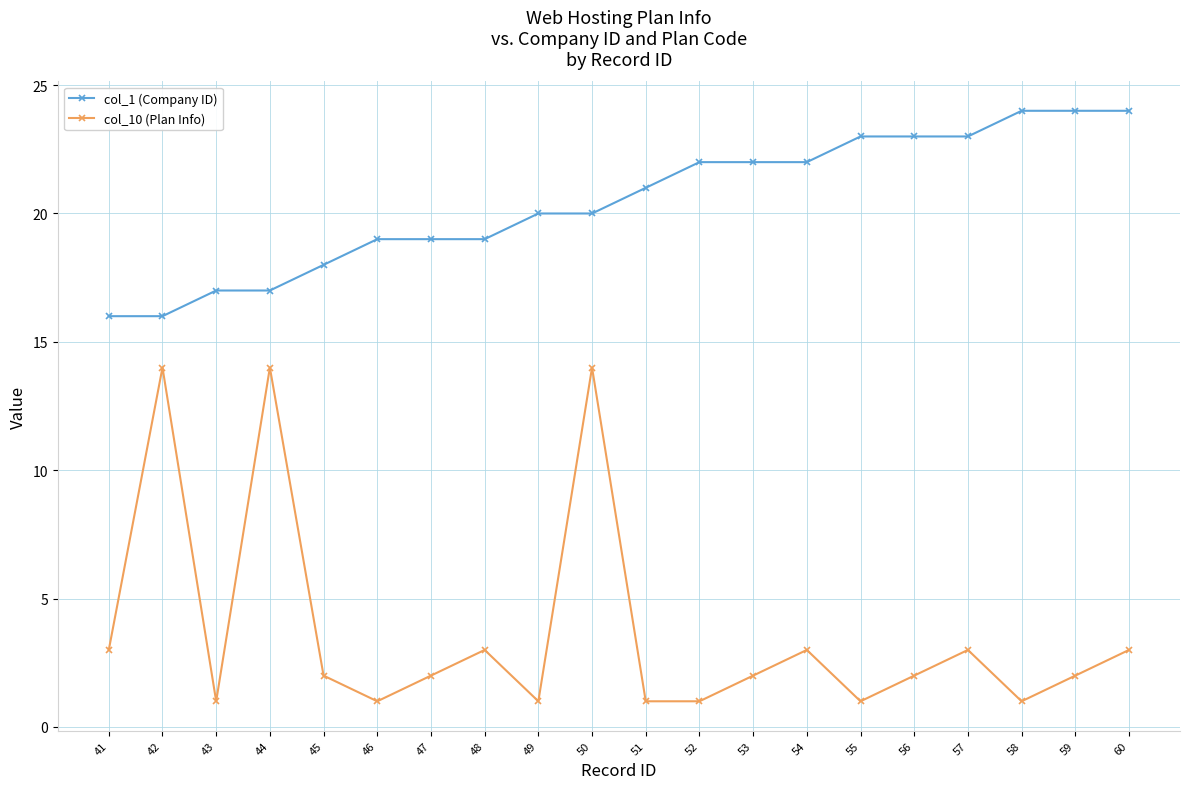

What is the value of the col_10 (Plan Info) point at the 8th from the left?

3